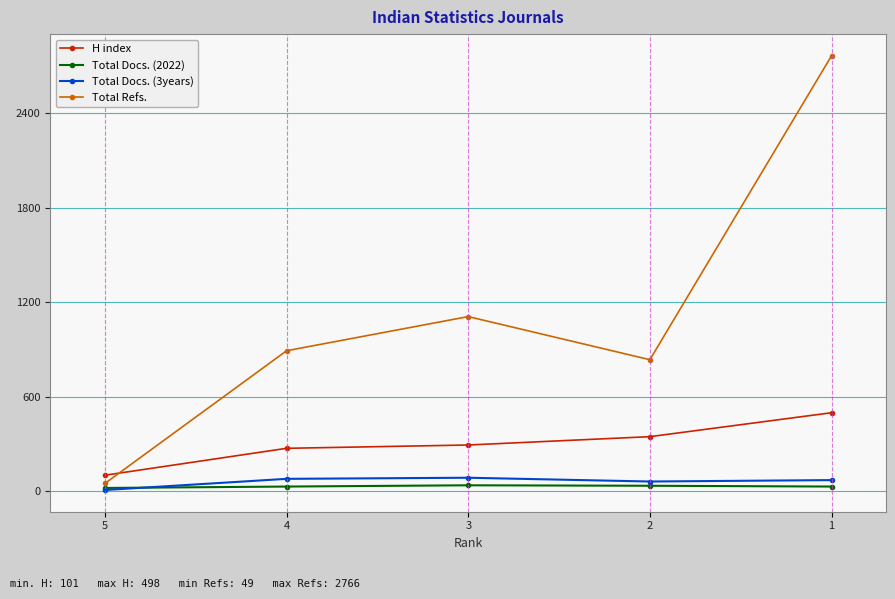

What is the greatest value displayed?

2766